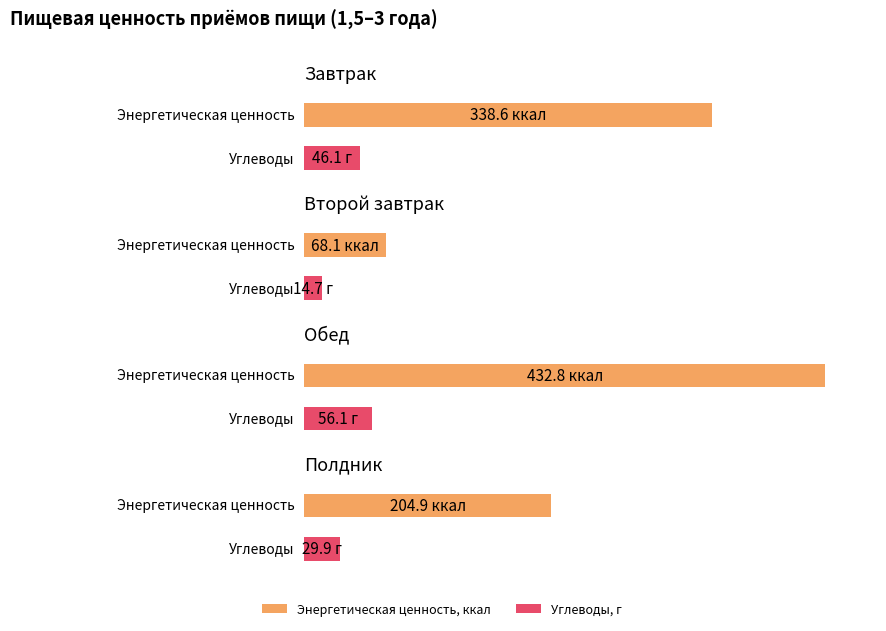

What is the sum of all Углеводы, г values?

146.8